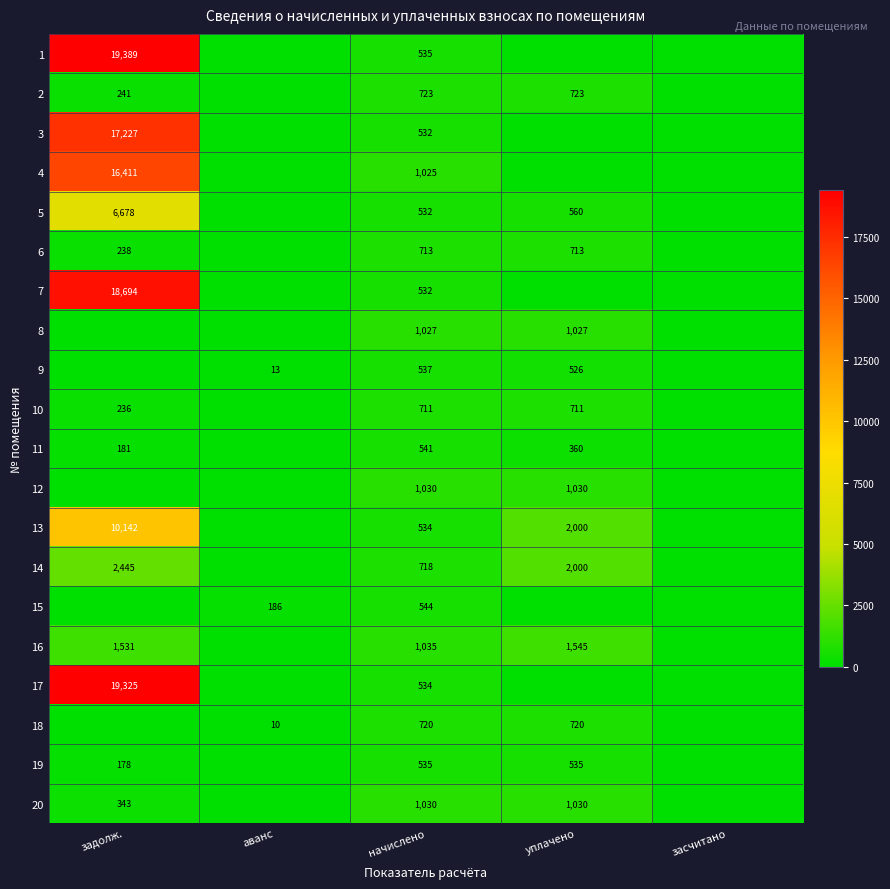

What is the difference between the 5 values at задолж. and начислено?

6146